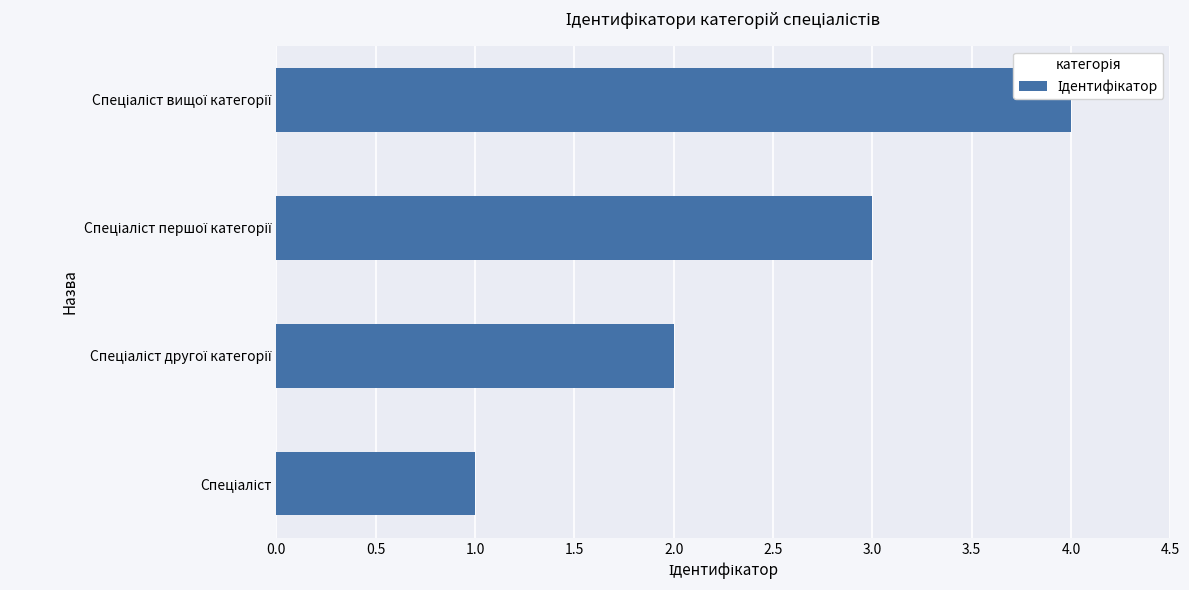

How many data points are less than 3?

2